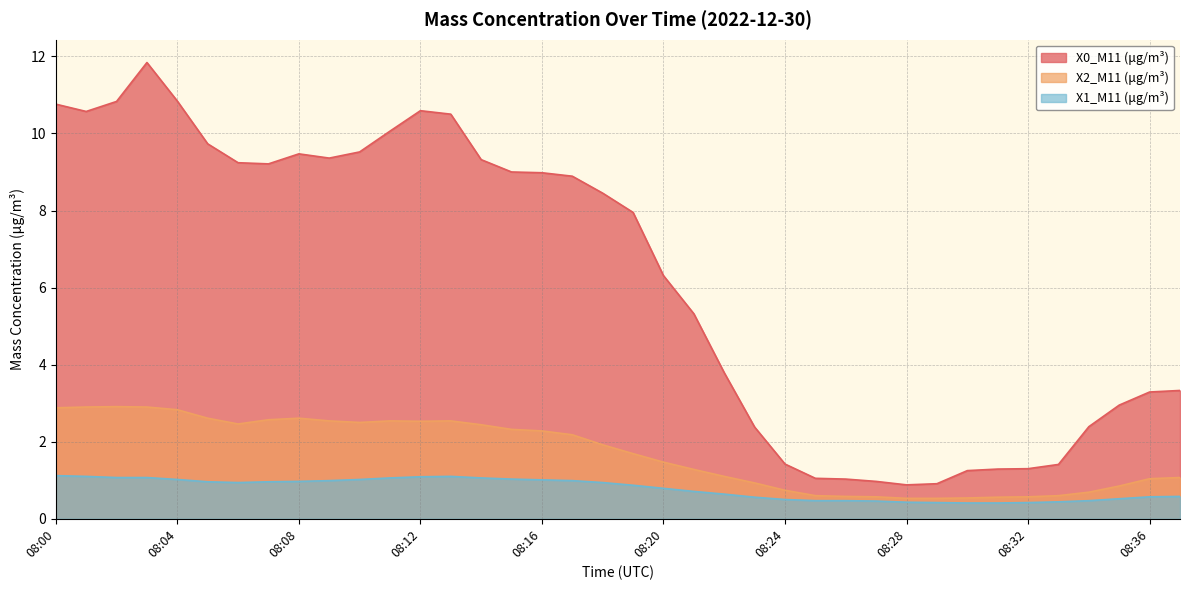

Does the chart have visible grid lines?

Yes